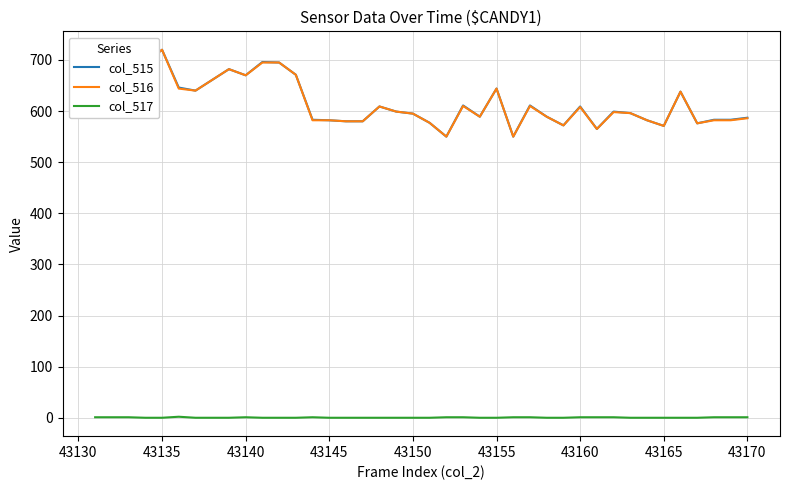

What is the lowest value of the col_515 series?

550